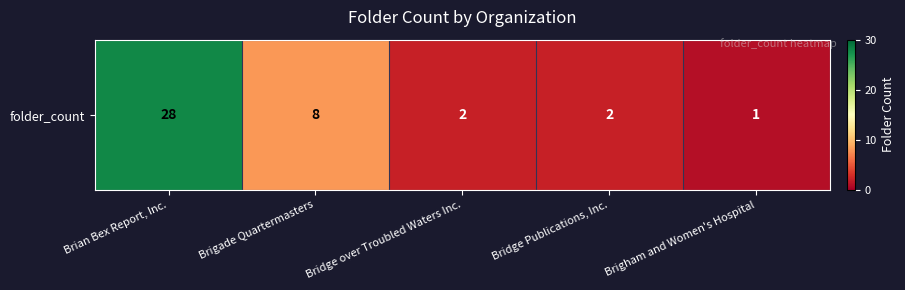

Reading left to right, what are all the values shown in this chart?

Brian Bex Report, Inc.=28	Brigade Quartermasters=8	Bridge over Troubled Waters Inc.=2	Bridge Publications, Inc.=2	Brigham and Women's Hospital=1